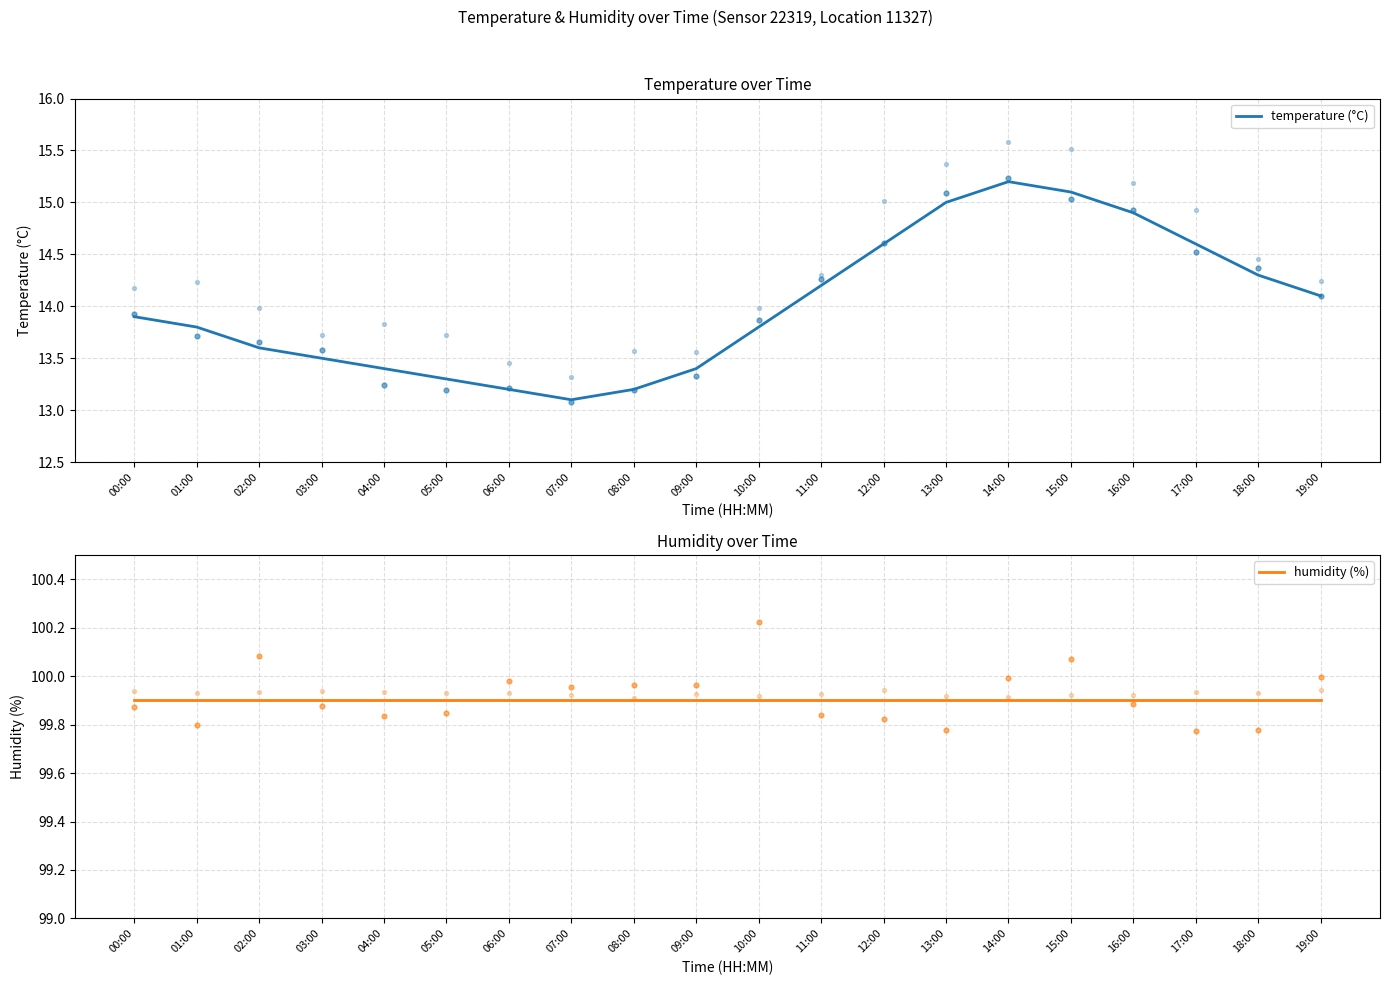

Which series has the largest total across all categories?

humidity (%)